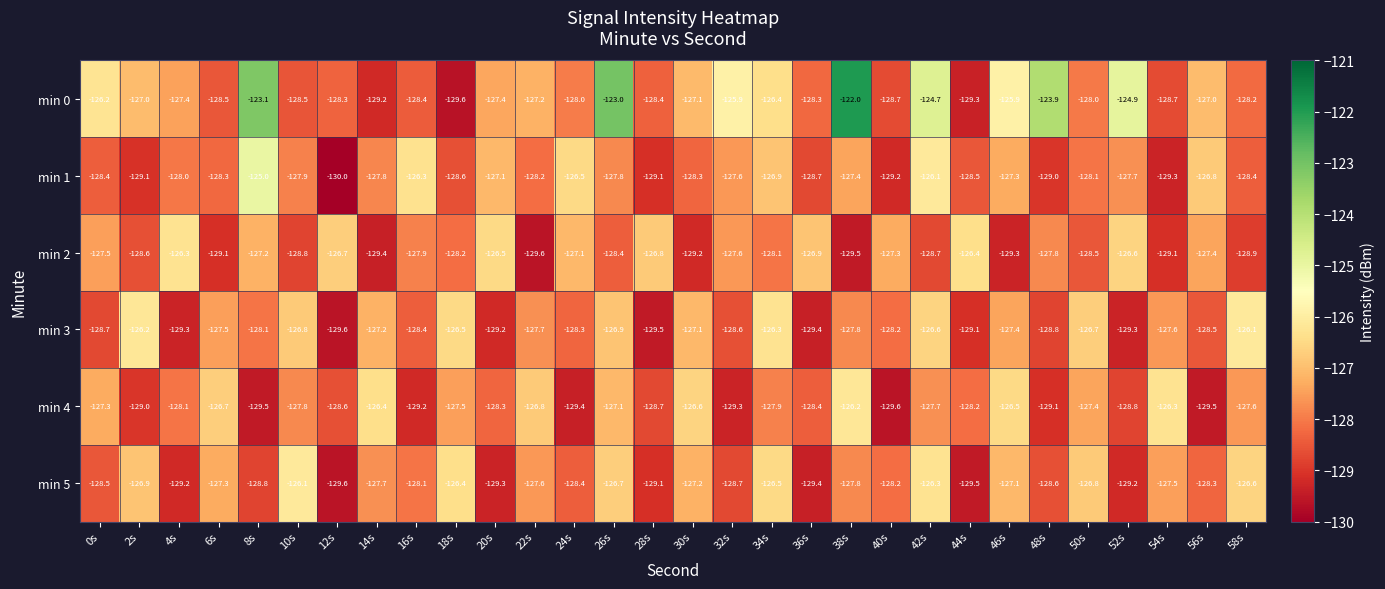

What is the total value across all series at 42s?

-760.1